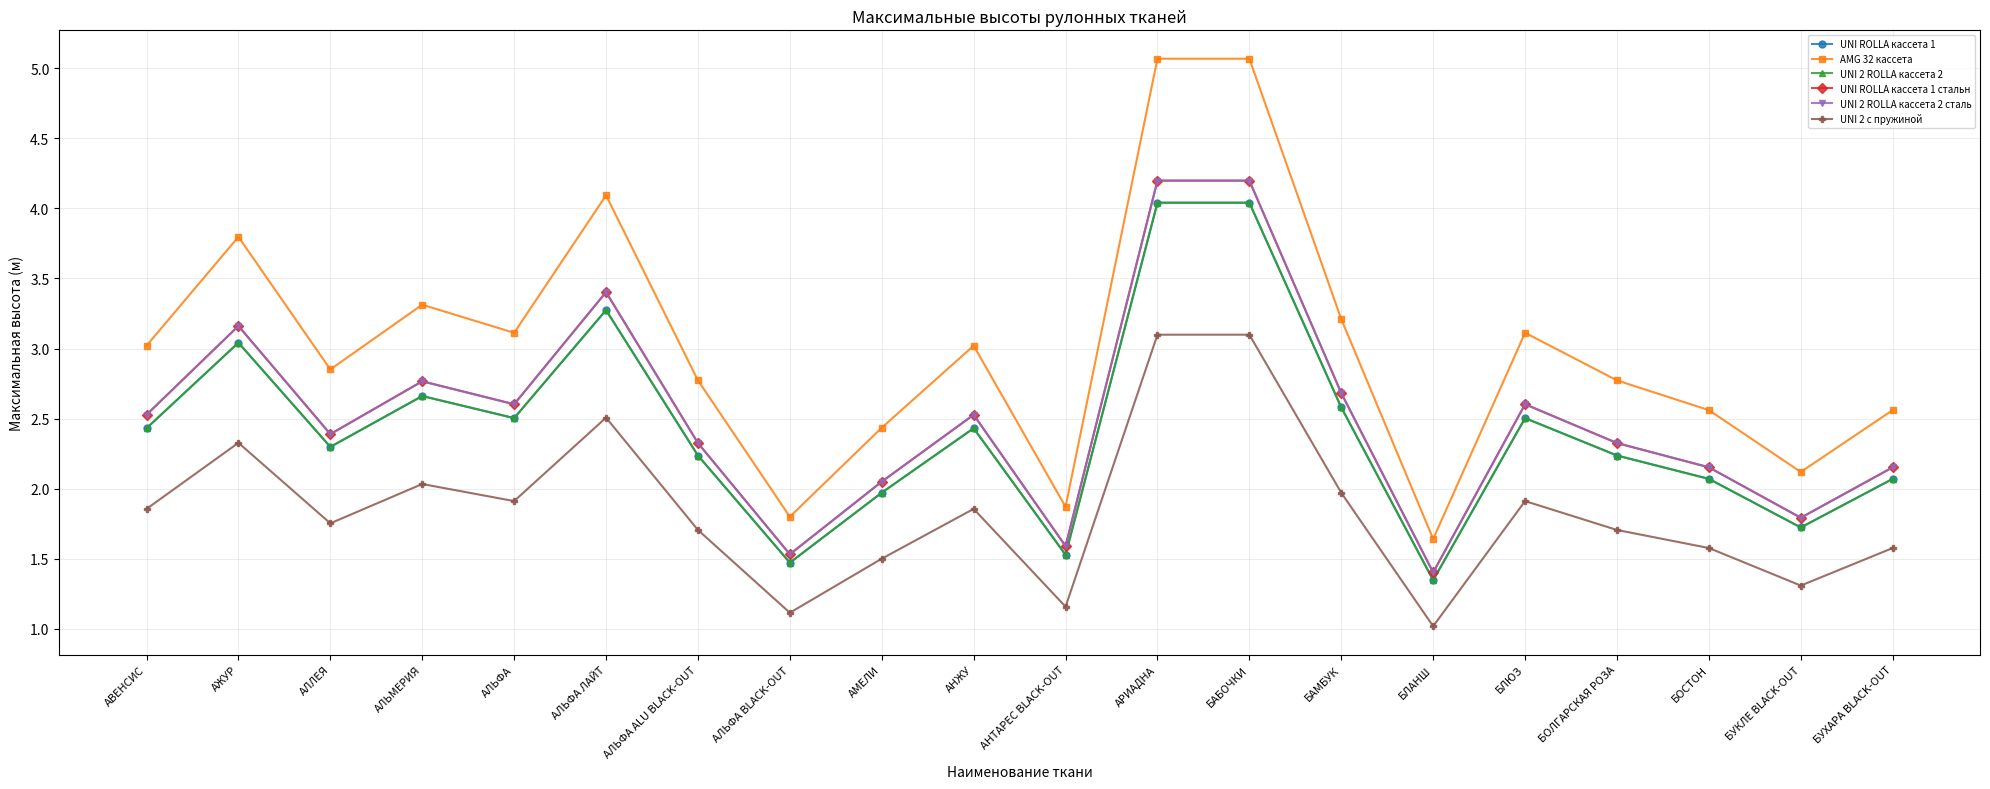

List the labels in order of UNI 2 ROLLA кассета 2 value, smallest first.

БЛАНШ, АЛЬФА BLACK-OUT, АНТАРЕС BLACK-OUT, БУКЛЕ BLACK-OUT, АМЕЛИ, БОСТОН, БУХАРА BLACK-OUT, АЛЬФА ALU BLACK-OUT, БОЛГАРСКАЯ РОЗА, АЛЛЕЯ, АВЕНСИС, АНЖУ, АЛЬФА, БЛЮЗ, БАМБУК, АЛЬМЕРИЯ, АЖУР, АЛЬФА ЛАЙТ, АРИАДНА, БАБОЧКИ